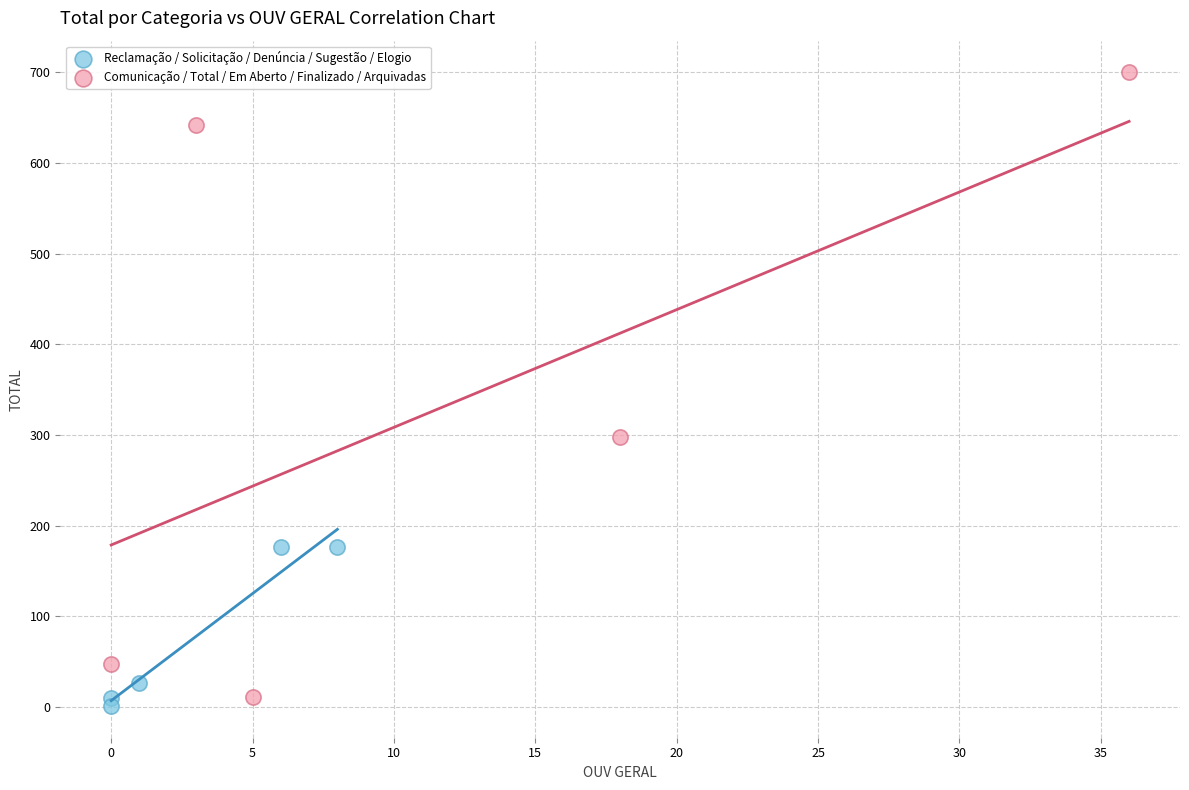

Which series contains the highest Y value?

Comunicação / Total / Em Aberto / Finalizado / Arquivadas